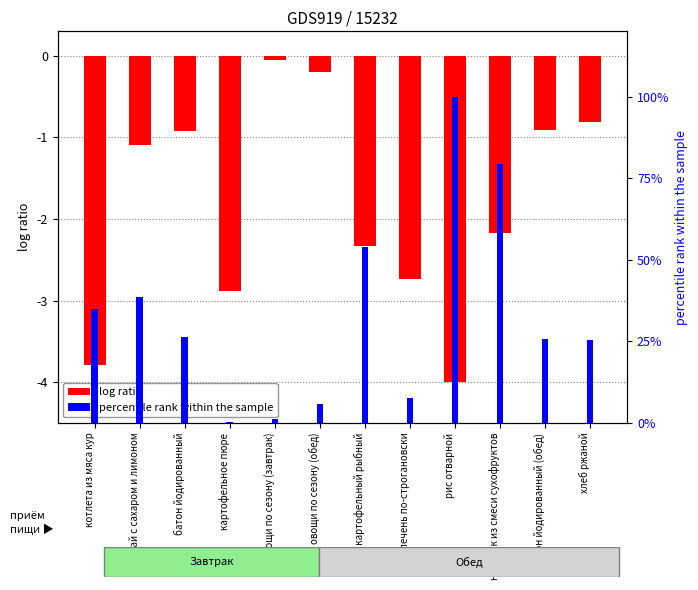

Reading left to right, transcribe all the data shown in this chart.

Калорийность (норм.): -3.8	-1.1	-0.9	-2.9	-0.0	-0.2	-2.3	-2.7	-4.0	-2.2	-0.9	-0.8
Углеводы (норм. %): 34.9	38.5	26.4	0.4	1.3	5.6	53.8	7.7	100.0	79.5	25.6	25.4